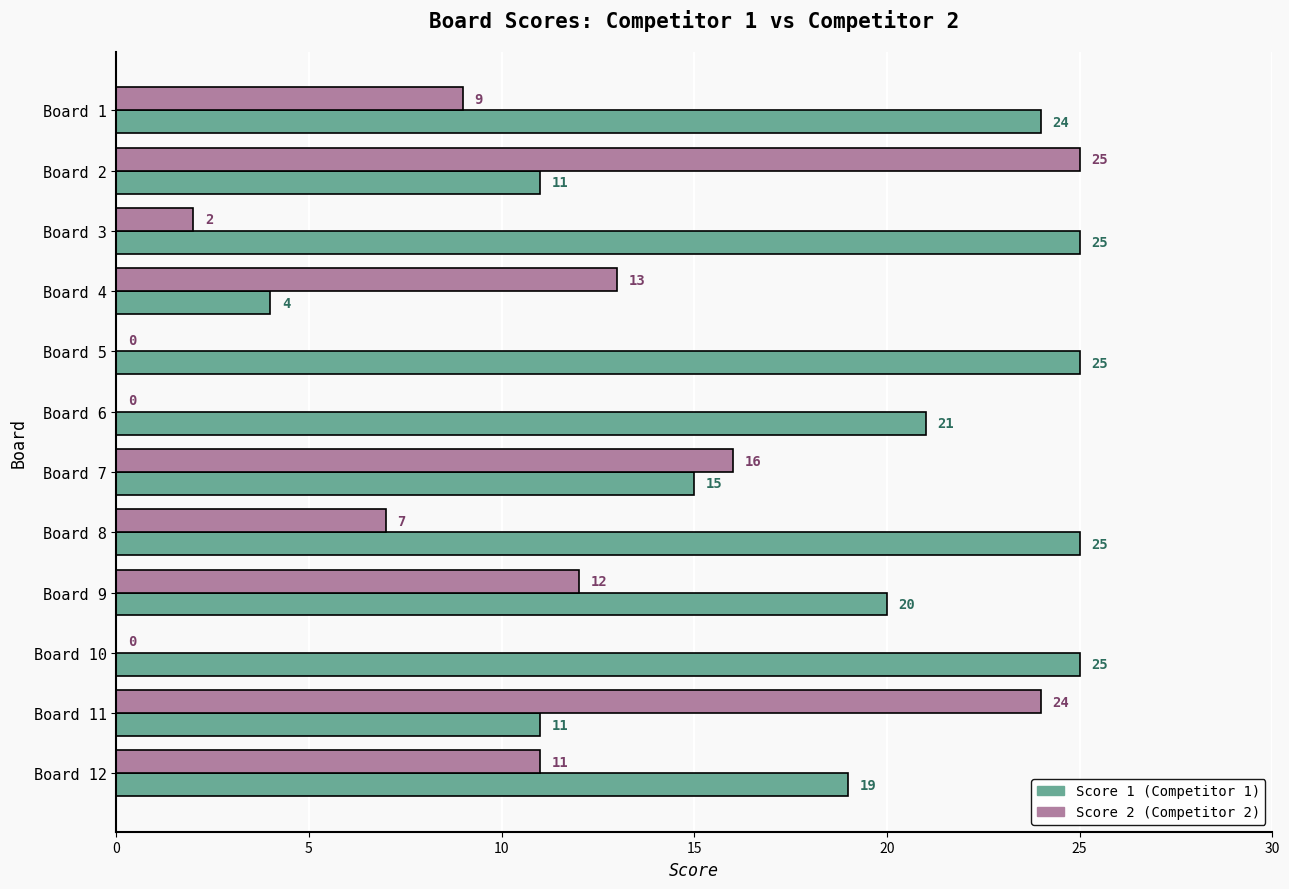

What is the total value across all series at Board 1?

33